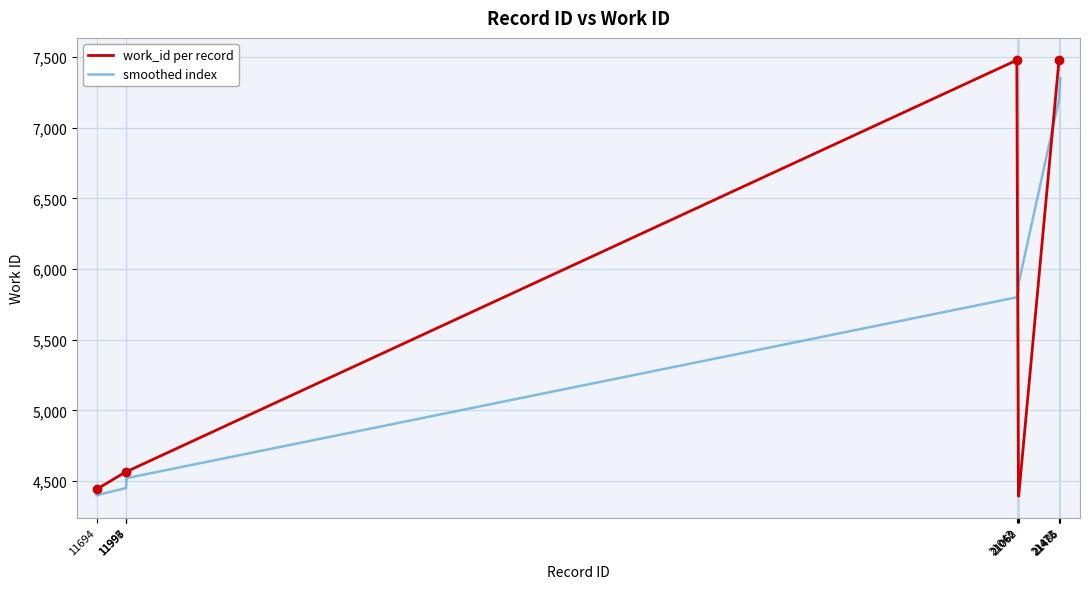

What is the total value across all series at 11993?

9016